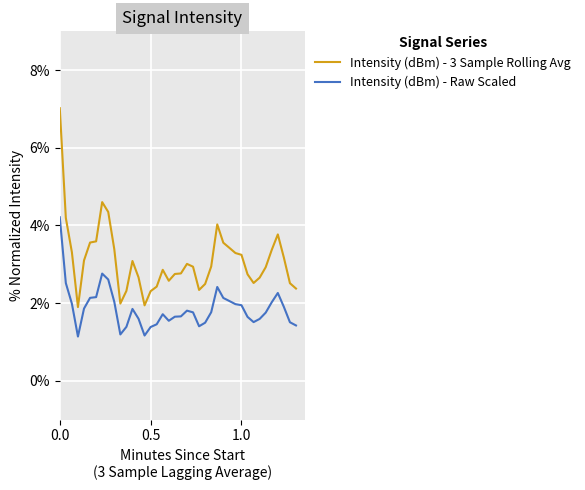

Which series has the widest spread of values?

Intensity (dBm) - 3 Sample Rolling Avg